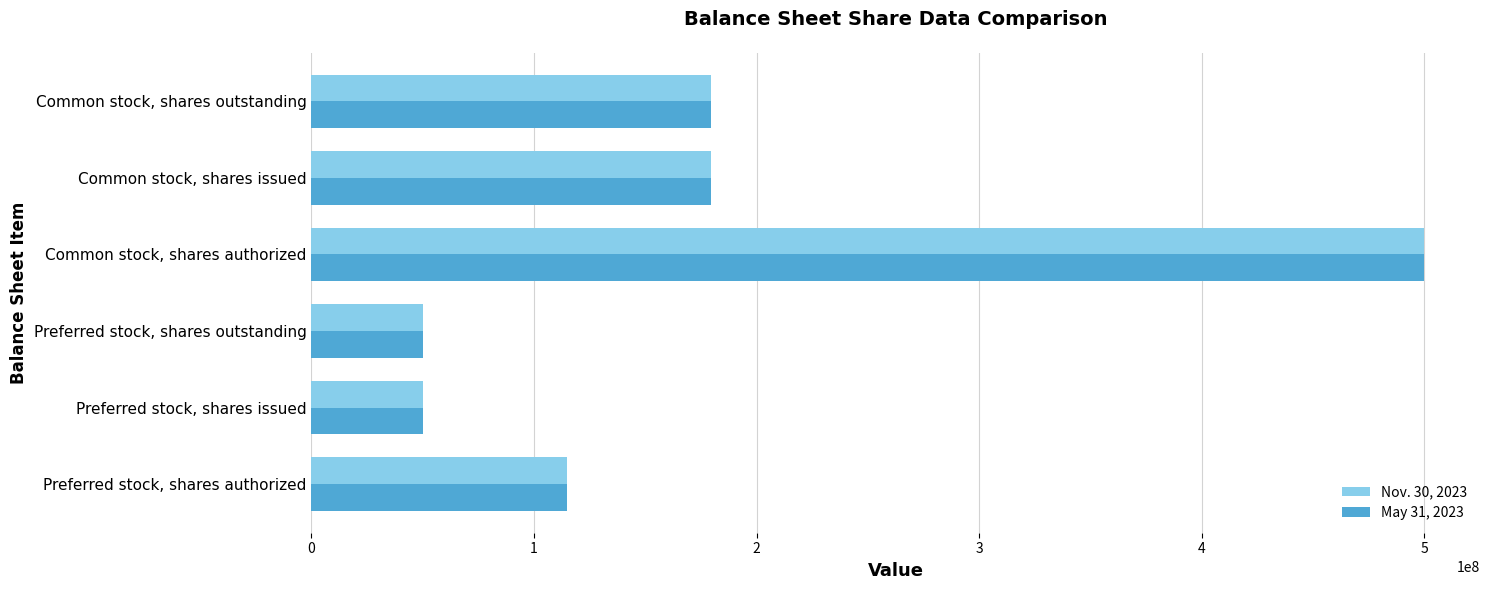

What is the difference between the maximum and second lowest values in the Nov. 30, 2023 series?

450000000